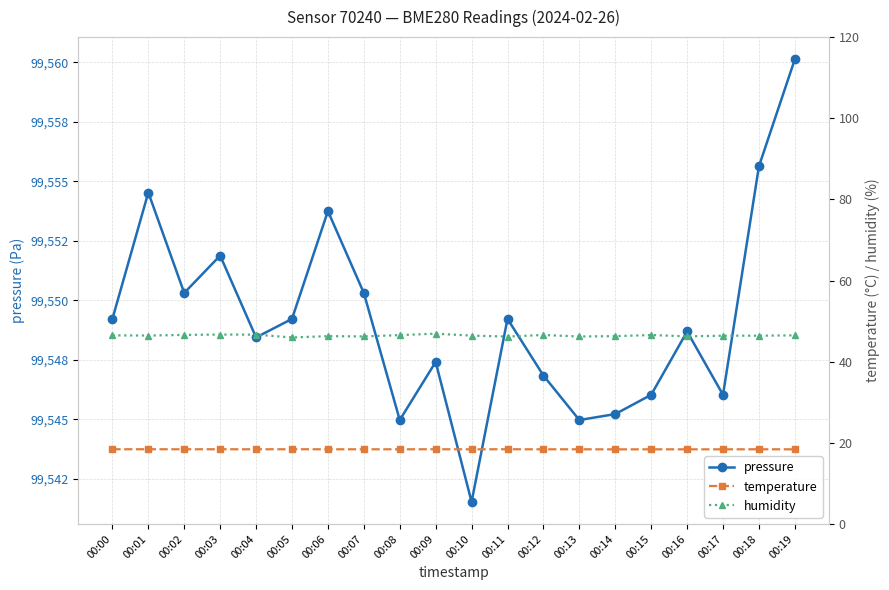

How many series are shown in this chart?

3